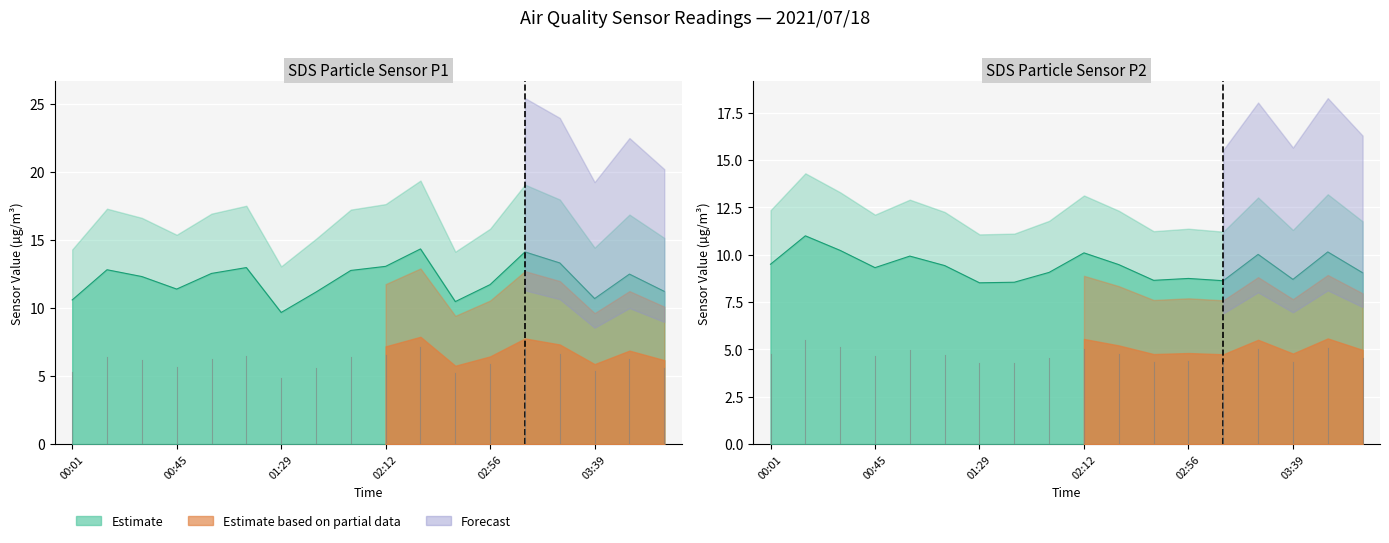

At which category is the sum across all series the highest?

02:27